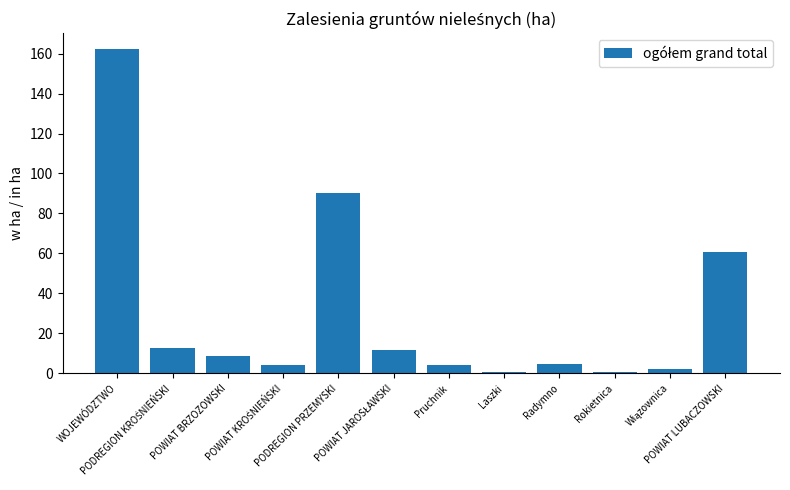

Is it true that the value at WOJEWÓDZTWO is 162.1?

True